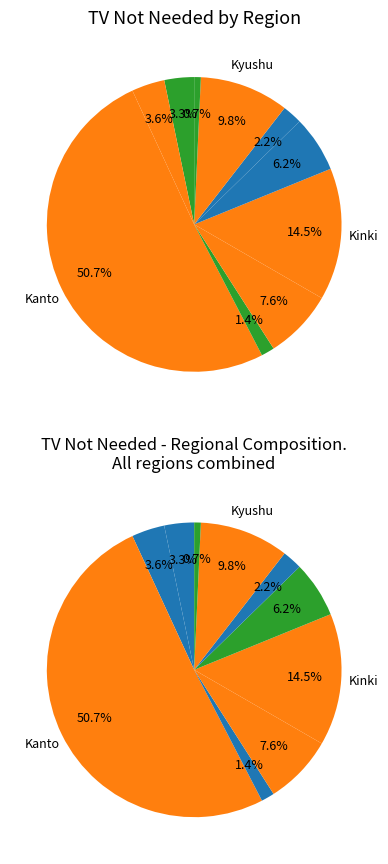

Does Kanto represent more than half of the total?

Yes